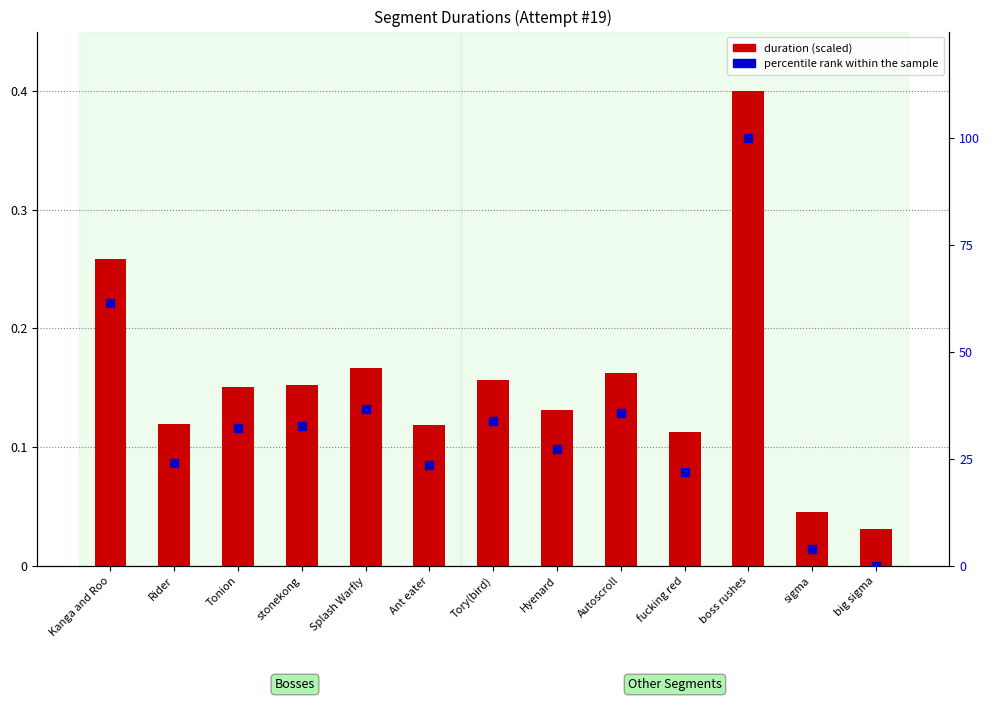

Which series has the largest Y range (max minus min)?

percentile rank within the sample